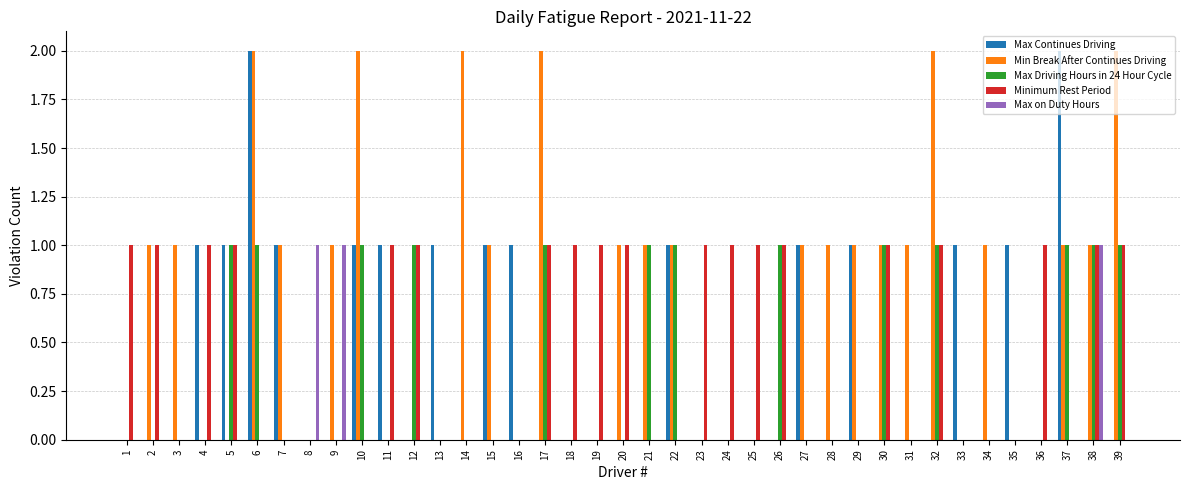

At which category is the sum across all series the highest?

6